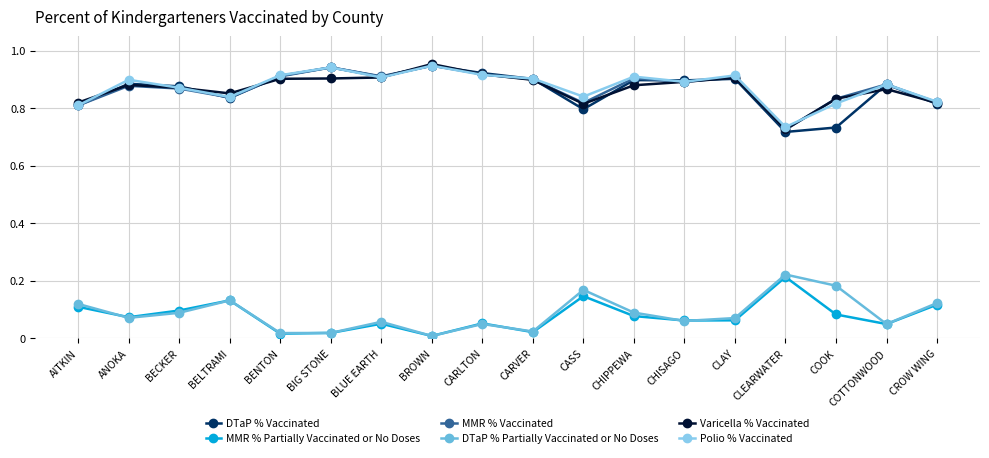

True or false: DTaP % Partially Vaccinated or No Doses has a value of 0.1 at ANOKA.

True